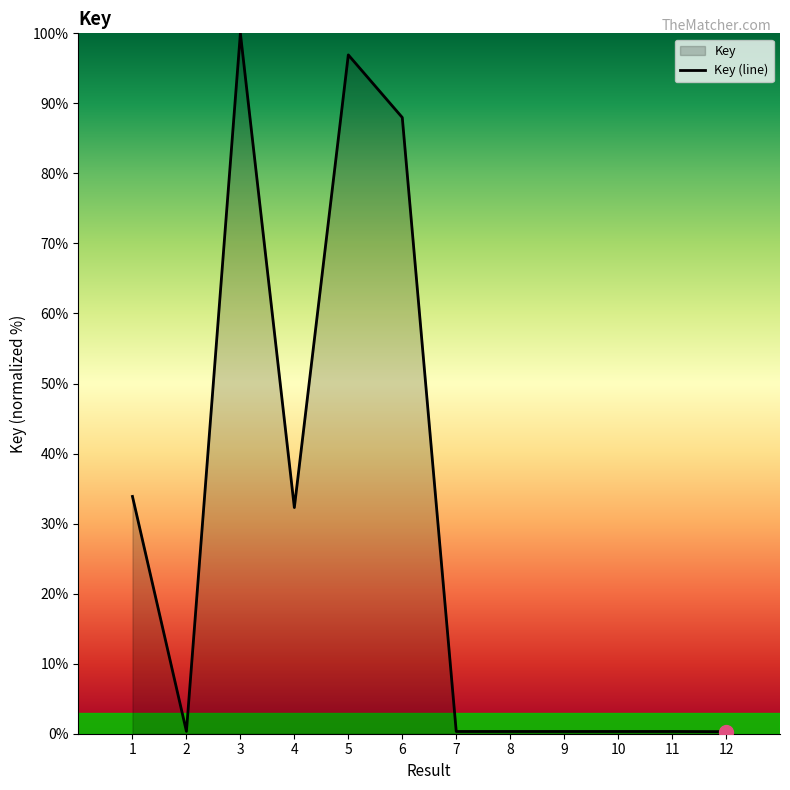

Where is the first local minimum?

2